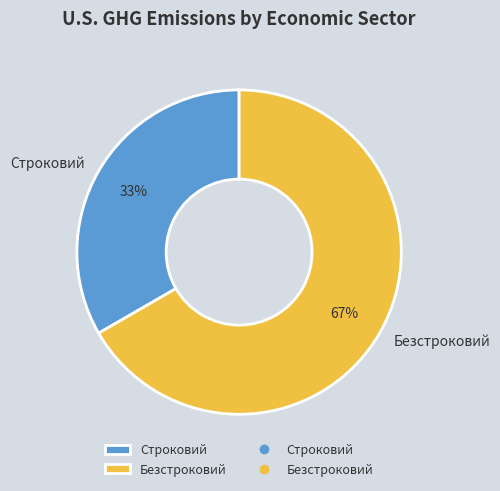

Is Строковий the majority of the pie?

No